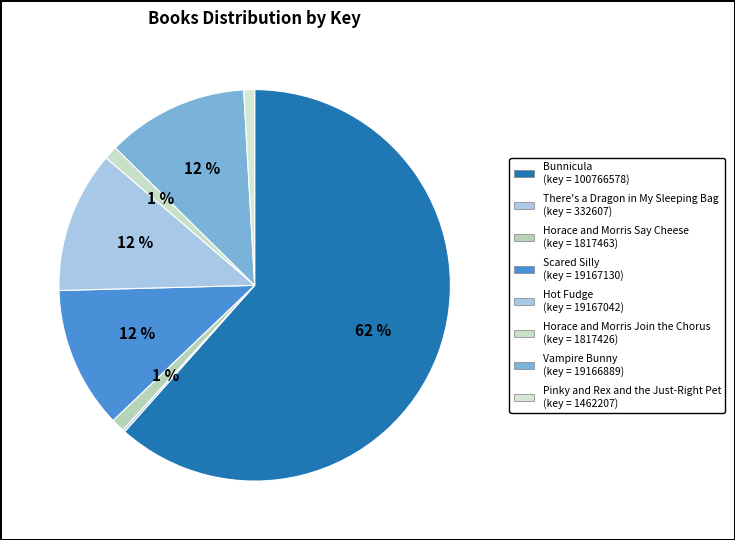

Approximately how many times larger is the value at Horace and Morris Join the Chorus compared to There's a Dragon in My Sleeping Bag?

5.5